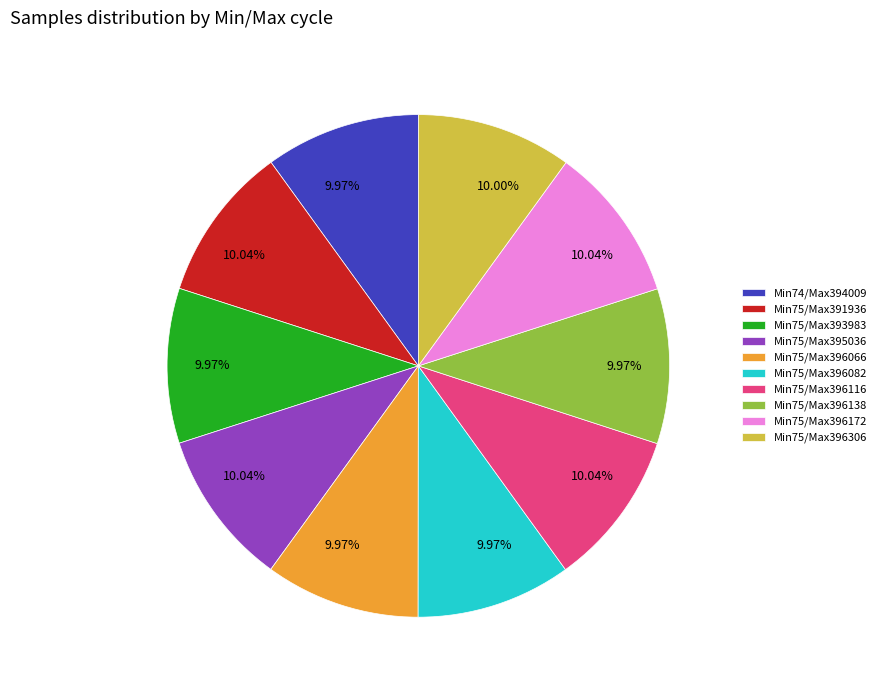

Does Min75/Max396172 represent more than half of the total?

No